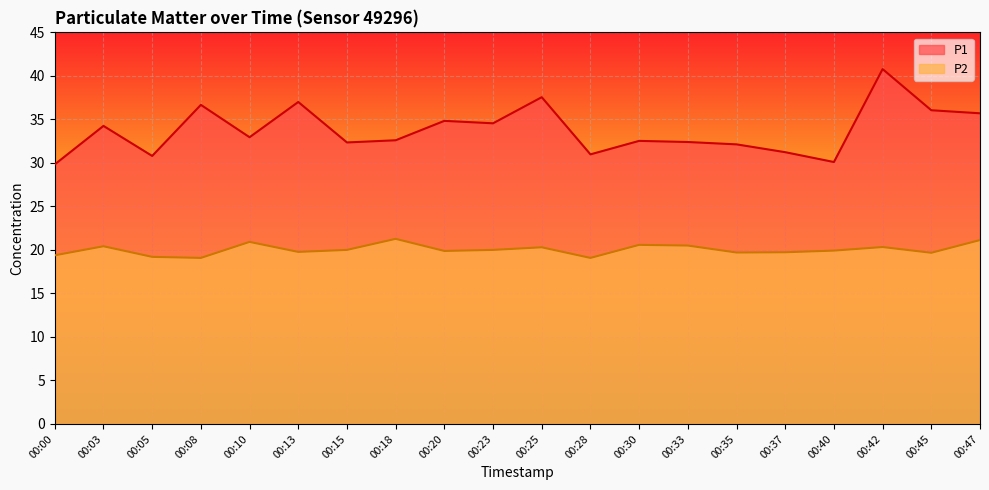

At 00:37, list the series in order from largest to smallest.

P1, P2